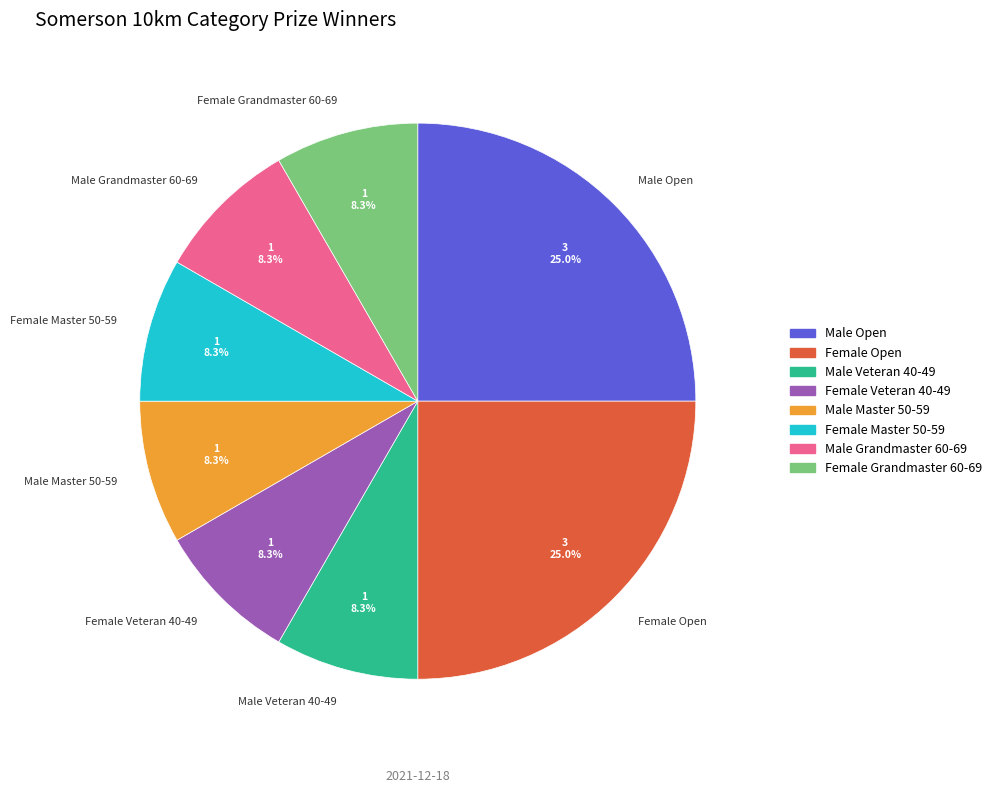

Is it true that Male Veteran 40-49 is 8% of the pie?

True